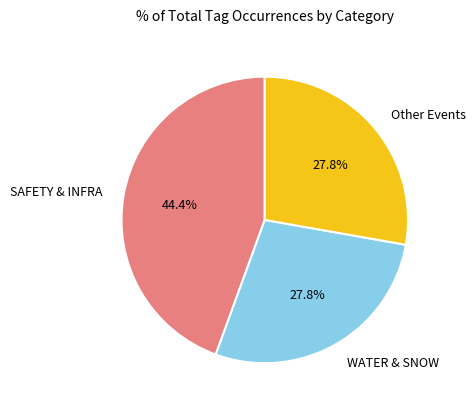

Count the number of slices in the pie.

3